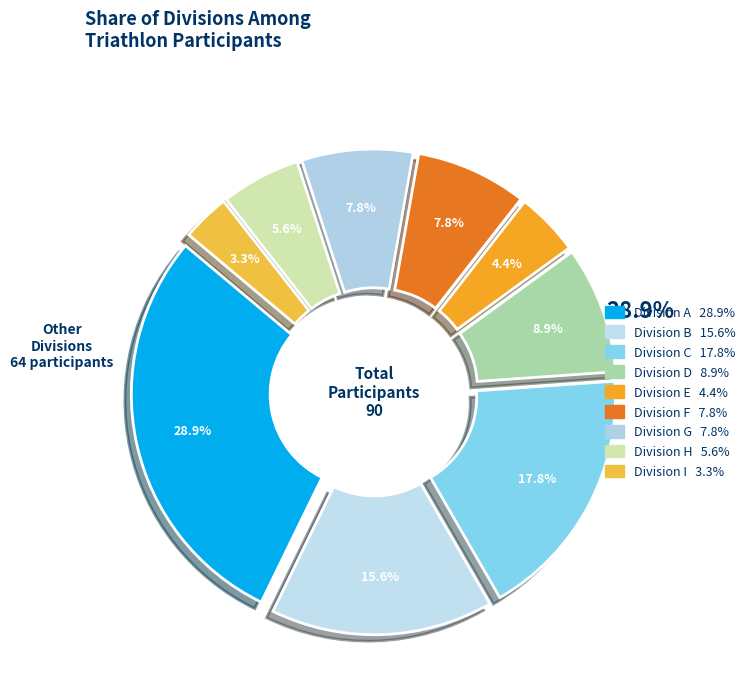

Is it true that A is 36% of the pie?

False